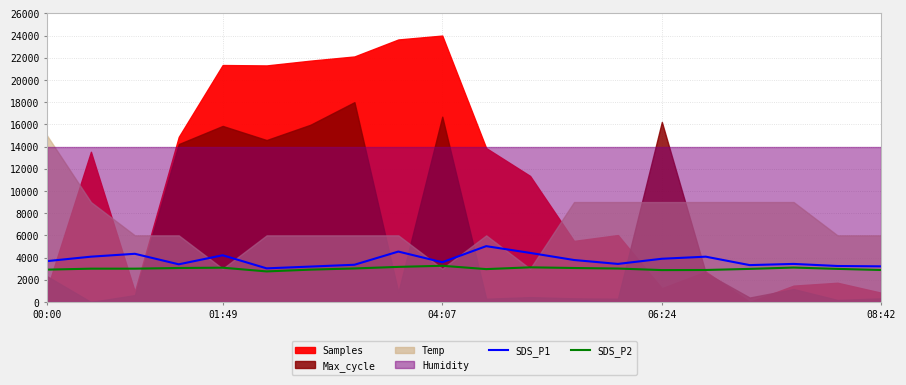

What is the lowest value of the SDS_P1 series?

3028.0